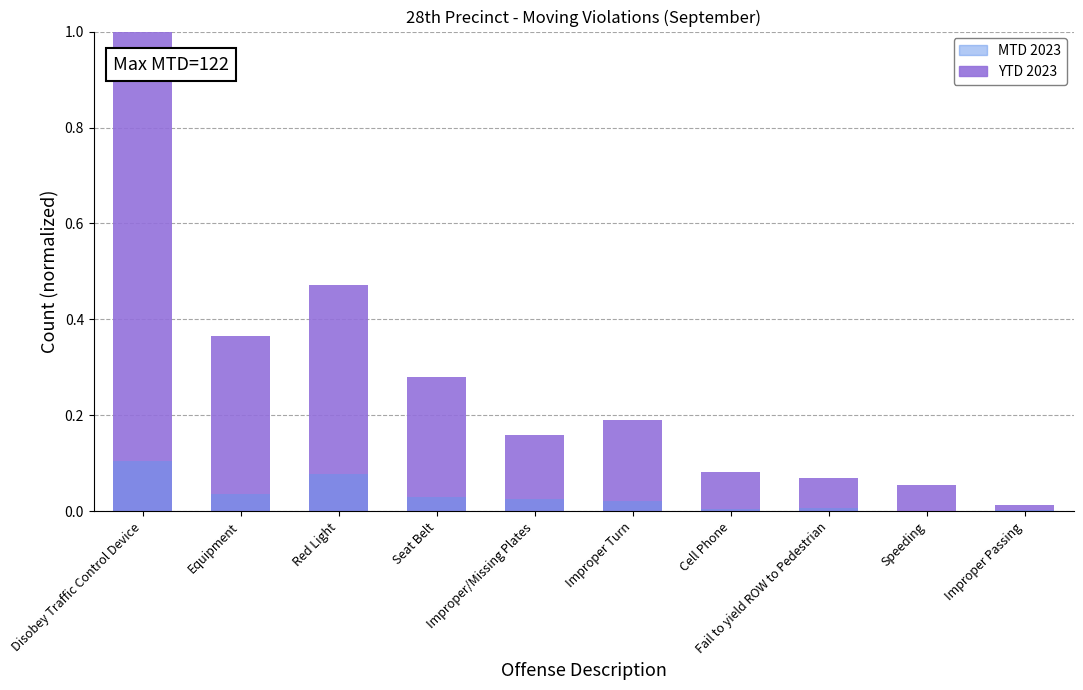

What are all the series names shown in the legend?

YTD 2023, MTD 2023